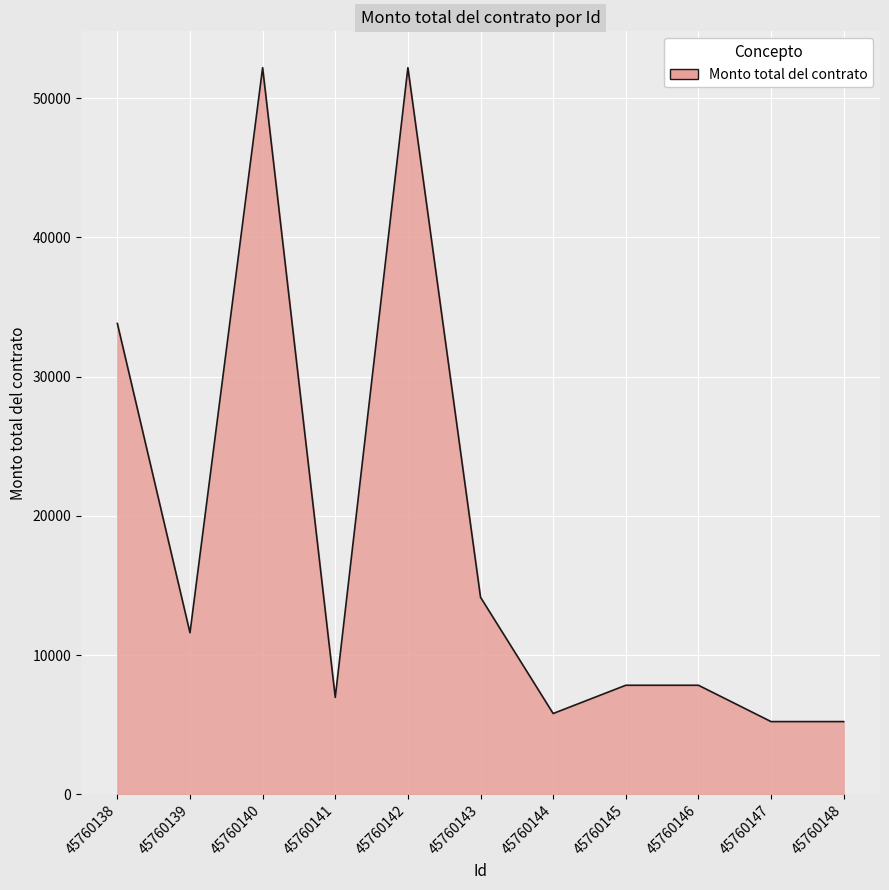

The chart shows a value of 5800 at 45760144. True or false?

True